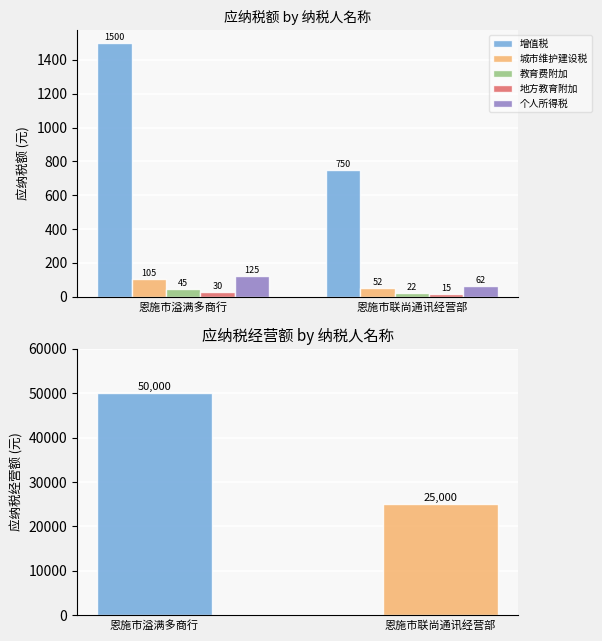

What is the smallest value displayed?

15.0